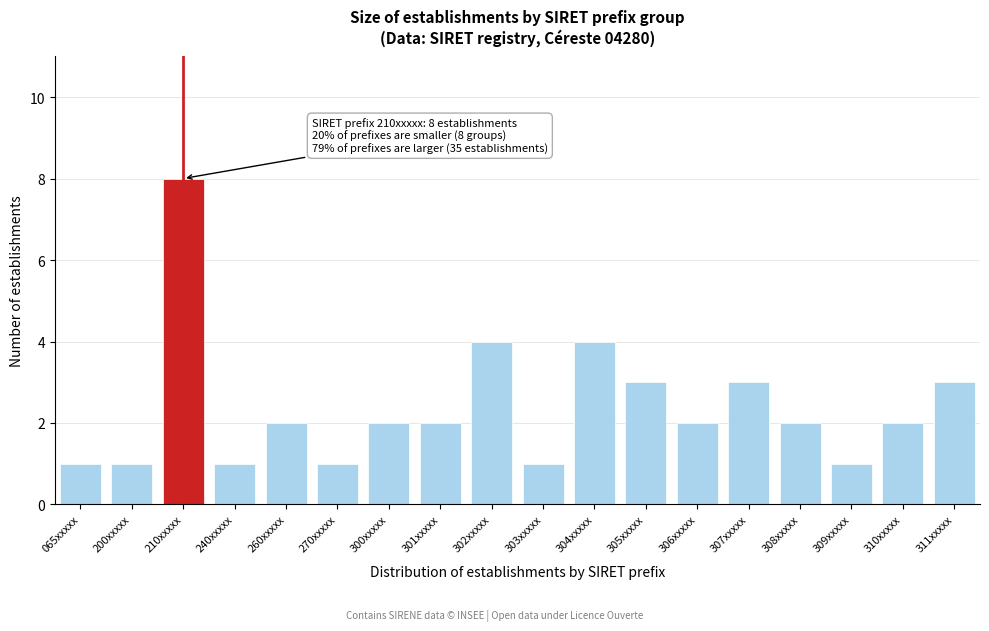

Reading left to right, extract all data points from this chart.

065xxxxx=1	200xxxxx=1	210xxxxx=8	240xxxxx=1	260xxxxx=2	270xxxxx=1	300xxxxx=2	301xxxxx=2	302xxxxx=4	303xxxxx=1	304xxxxx=4	305xxxxx=3	306xxxxx=2	307xxxxx=3	308xxxxx=2	309xxxxx=1	310xxxxx=2	311xxxxx=3